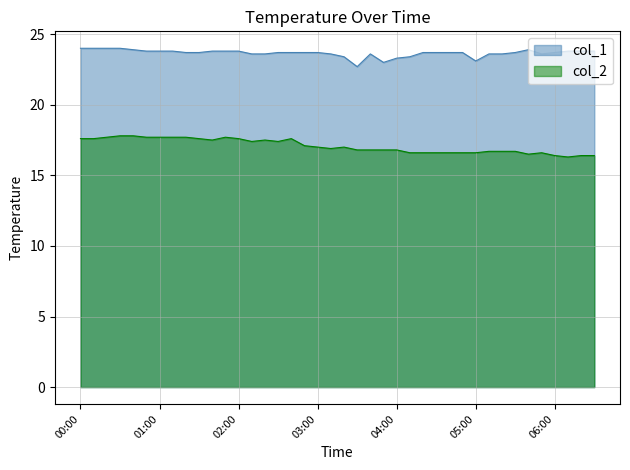

What is the highest value of the col_1 series?

24.0